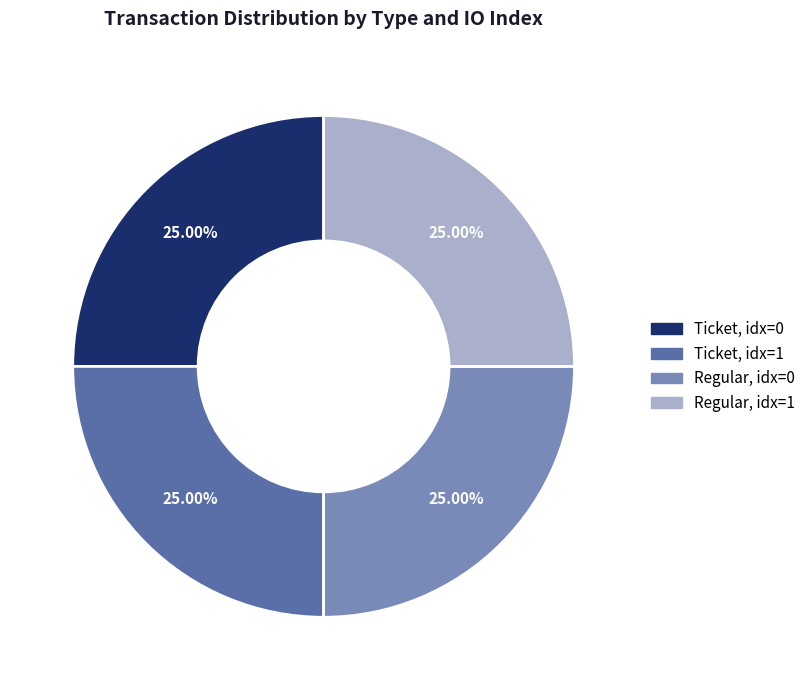

Does Regular, idx=0 account for over 50% of the chart?

No